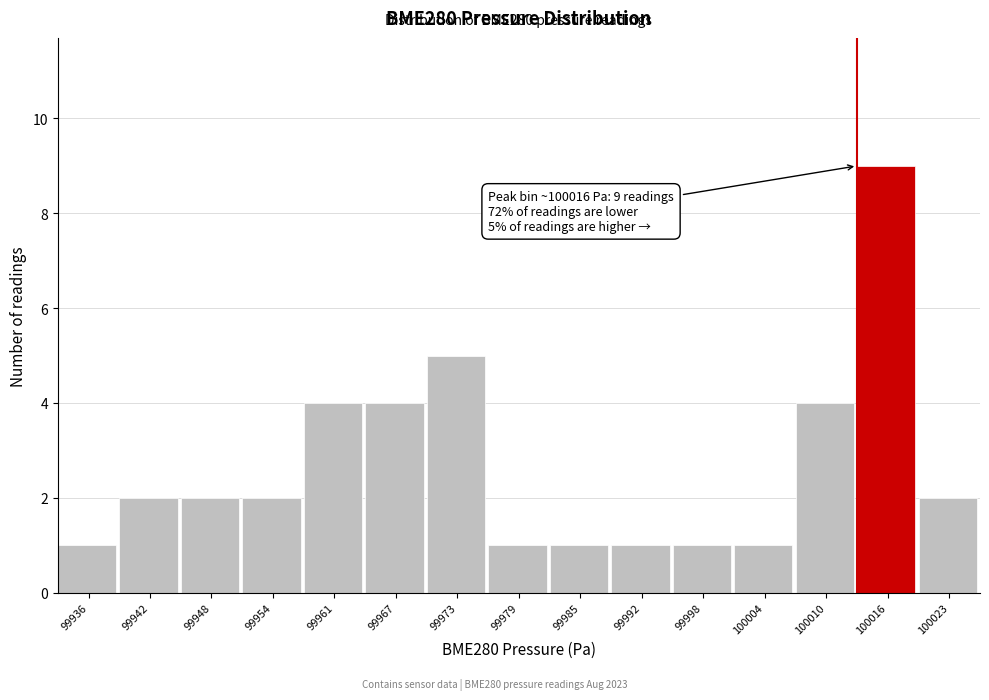

Reading right to left, list all the values displayed in this chart.

2	9	4	1	1	1	1	1	5	4	4	2	2	2	1